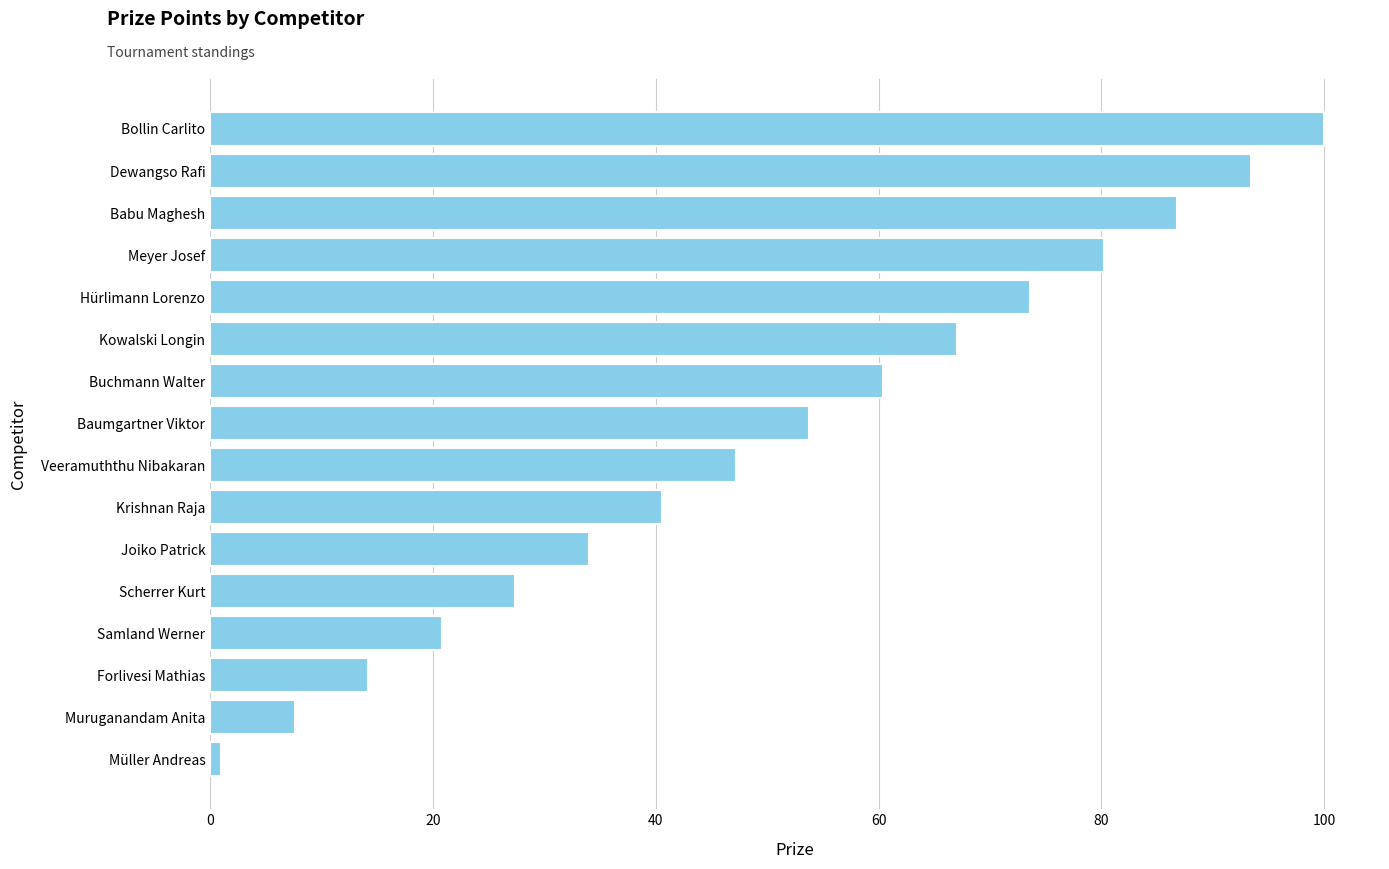

Count the number of data series in this chart.

1